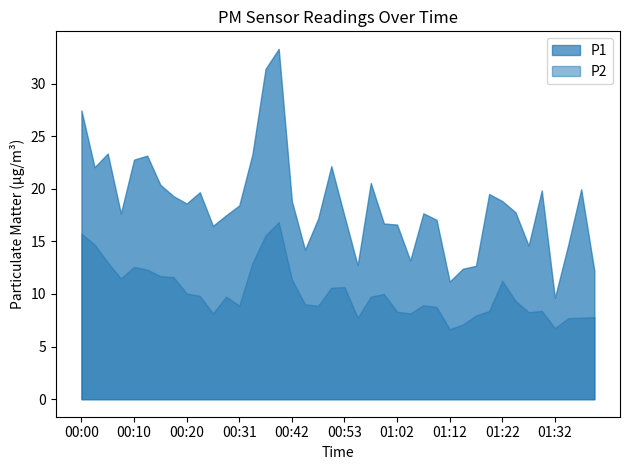

What are all the series names shown in the legend?

P1, P2